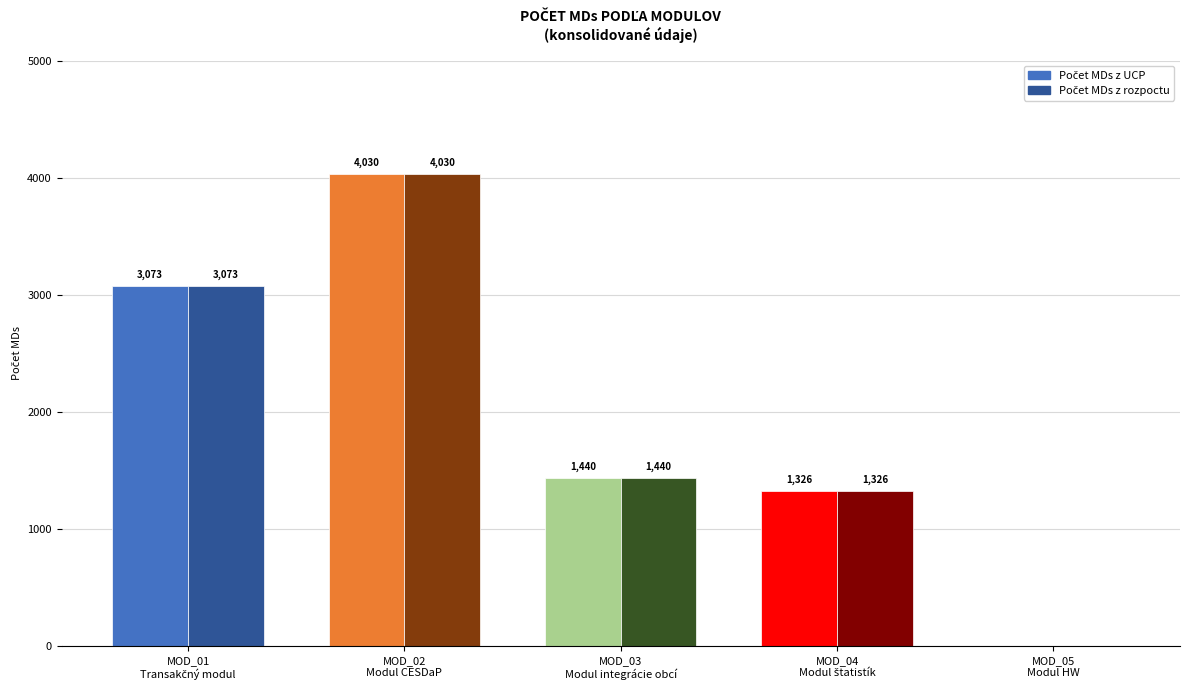

What is the highest value of the Počet MDs z UCP series?

4030